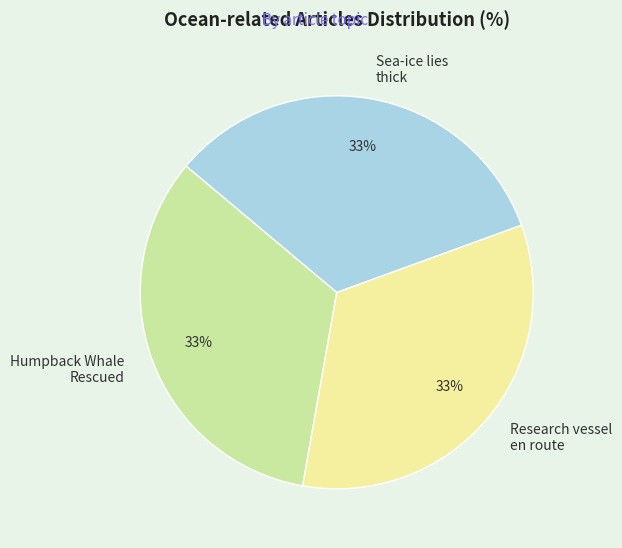

What percentage is the Sea-ice lies thick slice, to the nearest percent?

33%